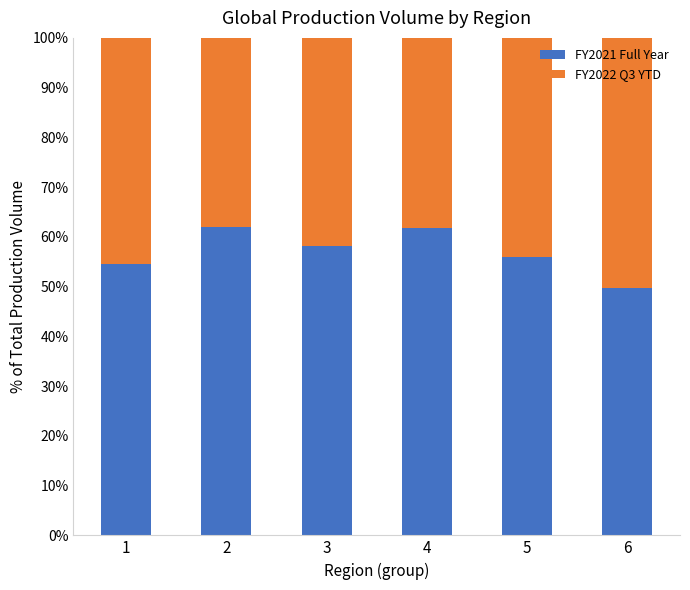

Does the chart contain any negative values?

No